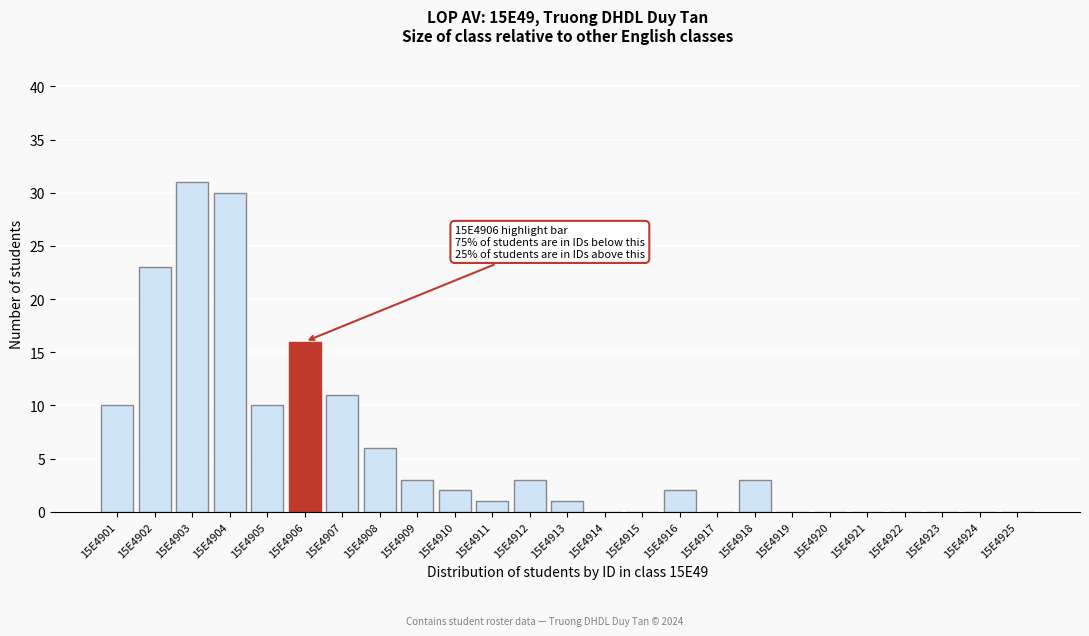

Reading right to left, list all the values displayed in this chart.

15E4925=0	15E4924=0	15E4923=0	15E4922=0	15E4921=0	15E4920=0	15E4919=0	15E4918=3	15E4917=0	15E4916=2	15E4915=0	15E4914=0	15E4913=1	15E4912=3	15E4911=1	15E4910=2	15E4909=3	15E4908=6	15E4907=11	15E4906=16	15E4905=10	15E4904=30	15E4903=31	15E4902=23	15E4901=10